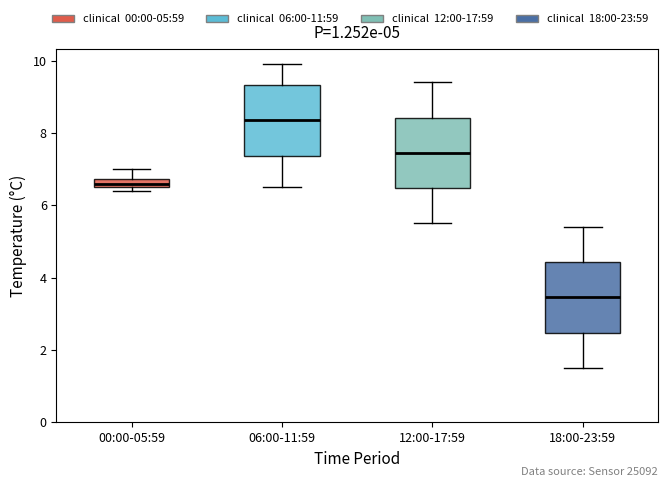

Where does the median line of the box for 06:00-11:59 sit on the y-axis? The values are not printed on the chart, so give them approximately, as read against the axis.

8.4